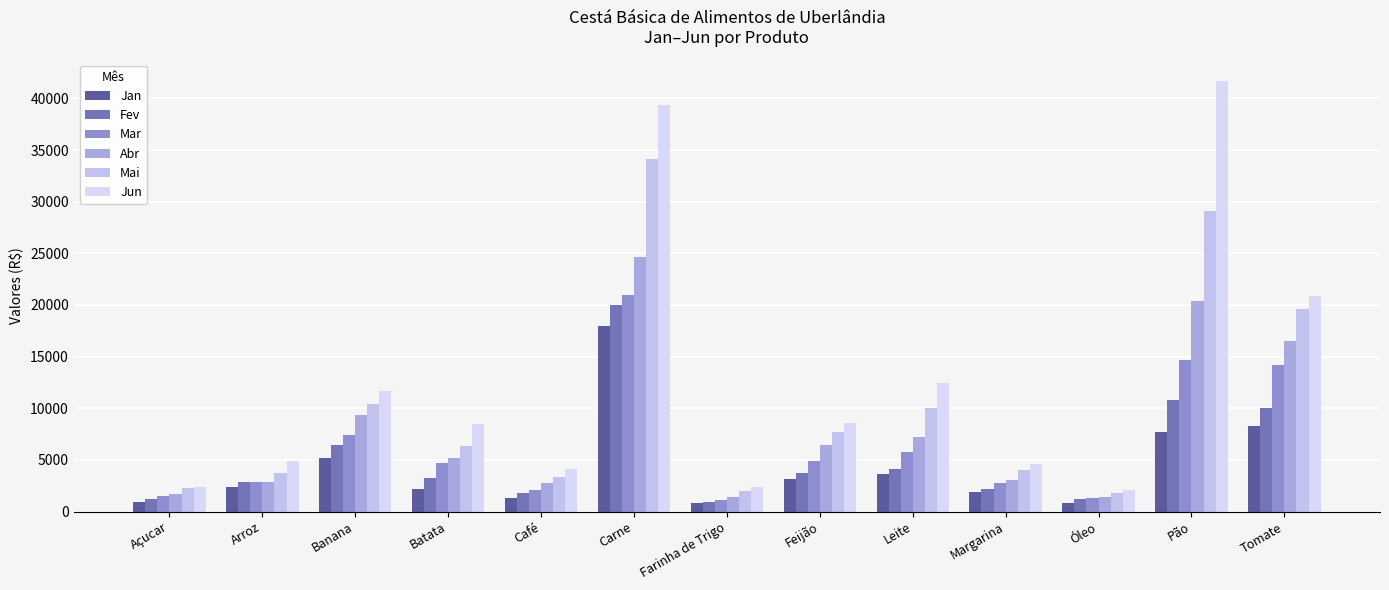

How many bars are there in each group?

6